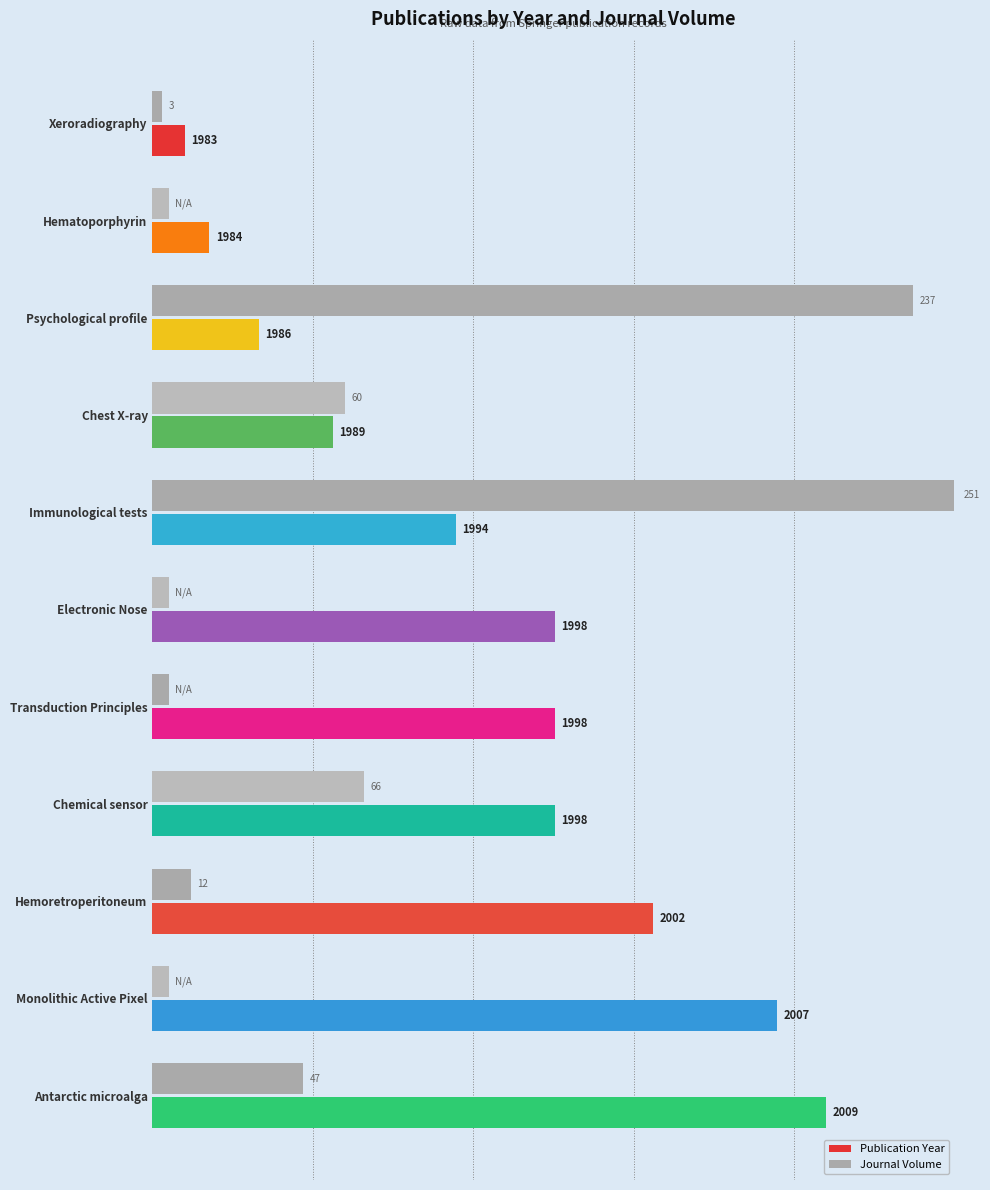

What are all the series names shown in the legend?

Publication Year, Journal Volume